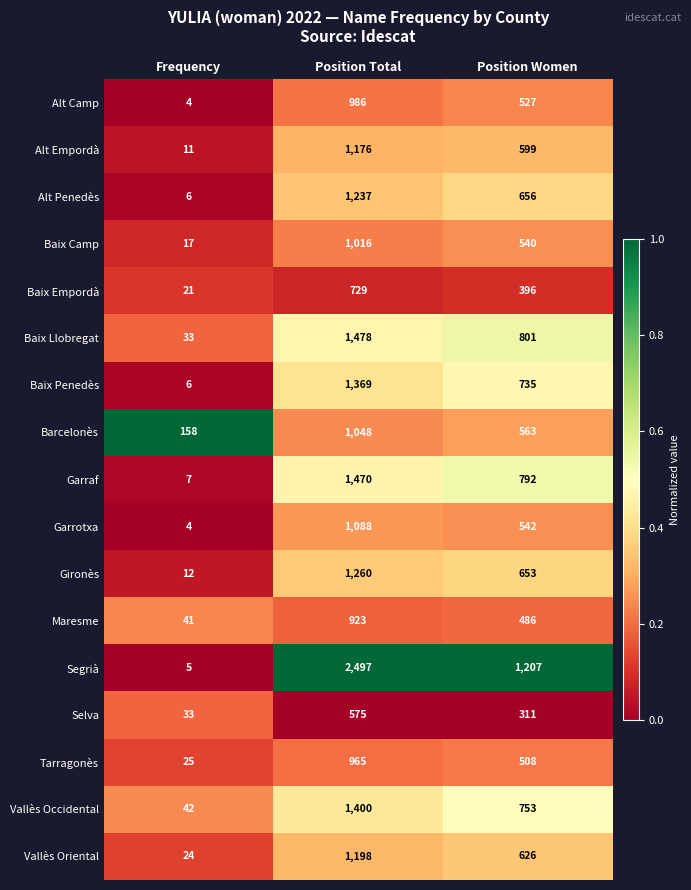

How many Baix Camp values are between 17 and 1016?

3